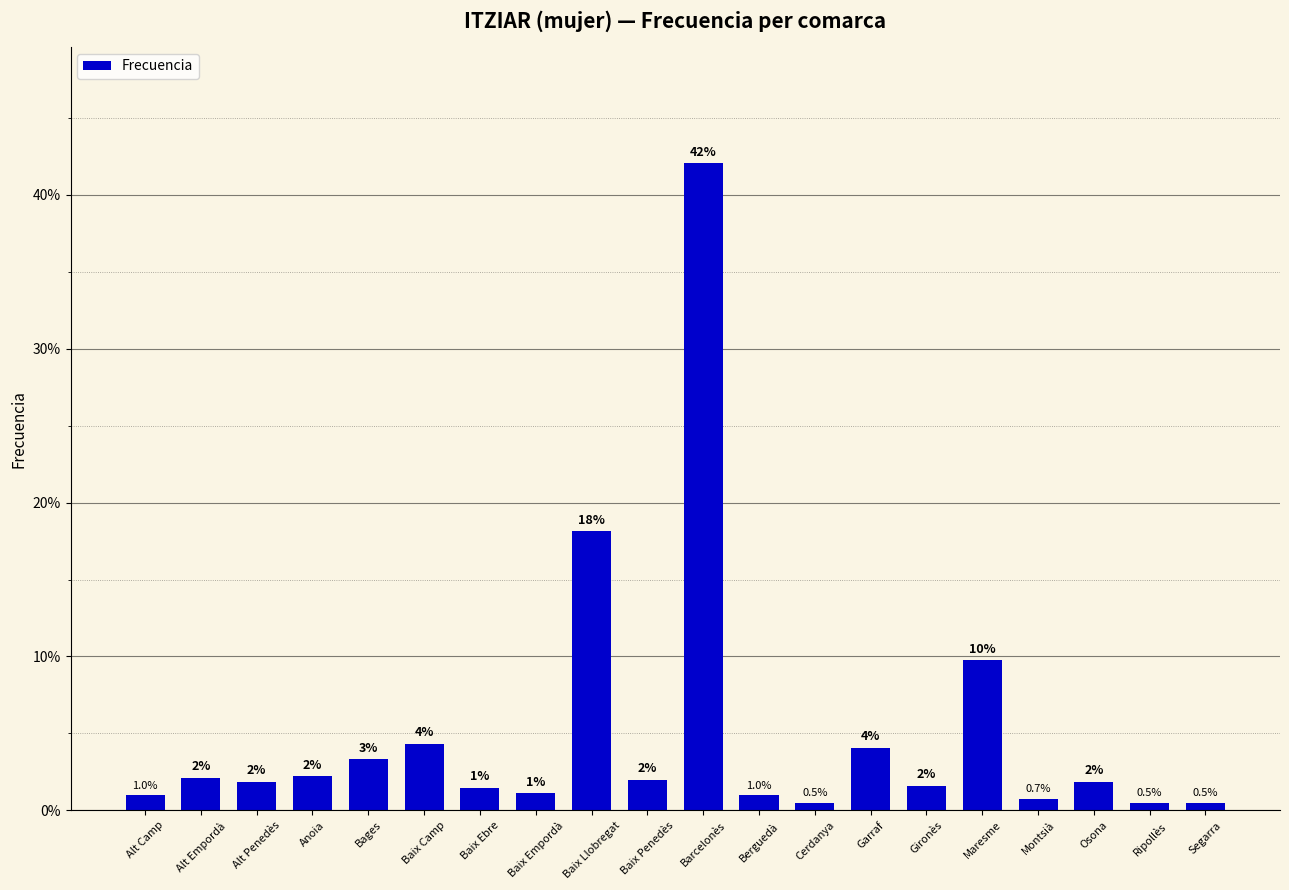

What is the label of the 1st bar from the left?

Alt Camp